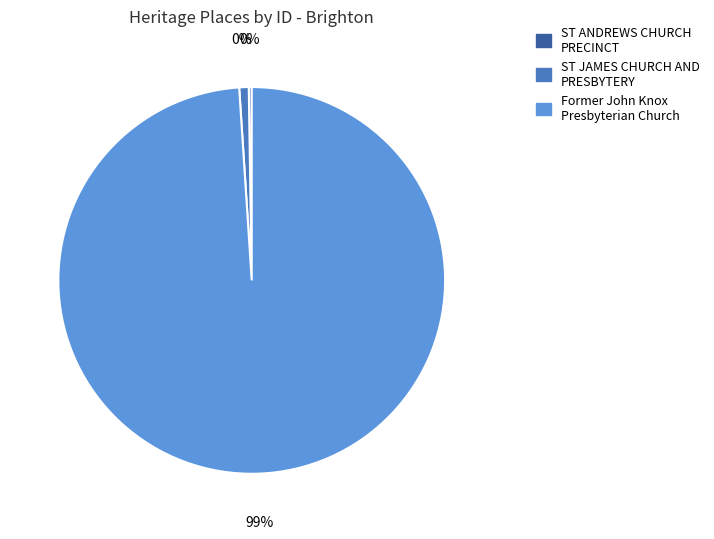

Does any single category account for the majority?

Yes